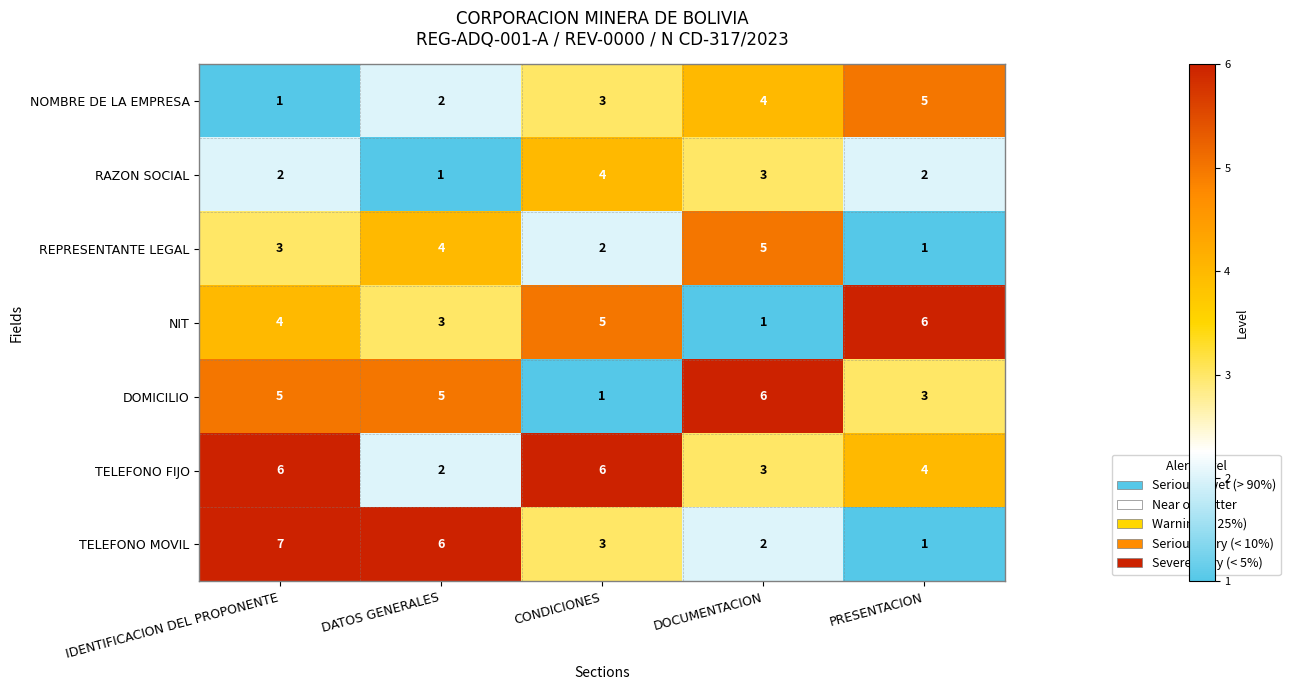

What is the difference between the second highest and minimum values in the NIT series?

4